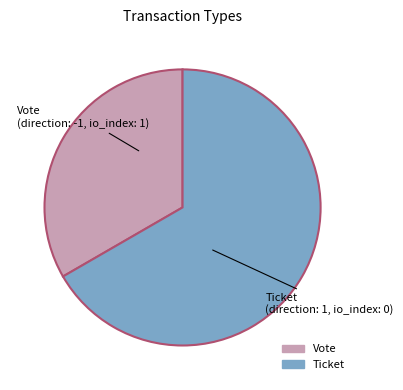

Which slice is the largest?

Ticket